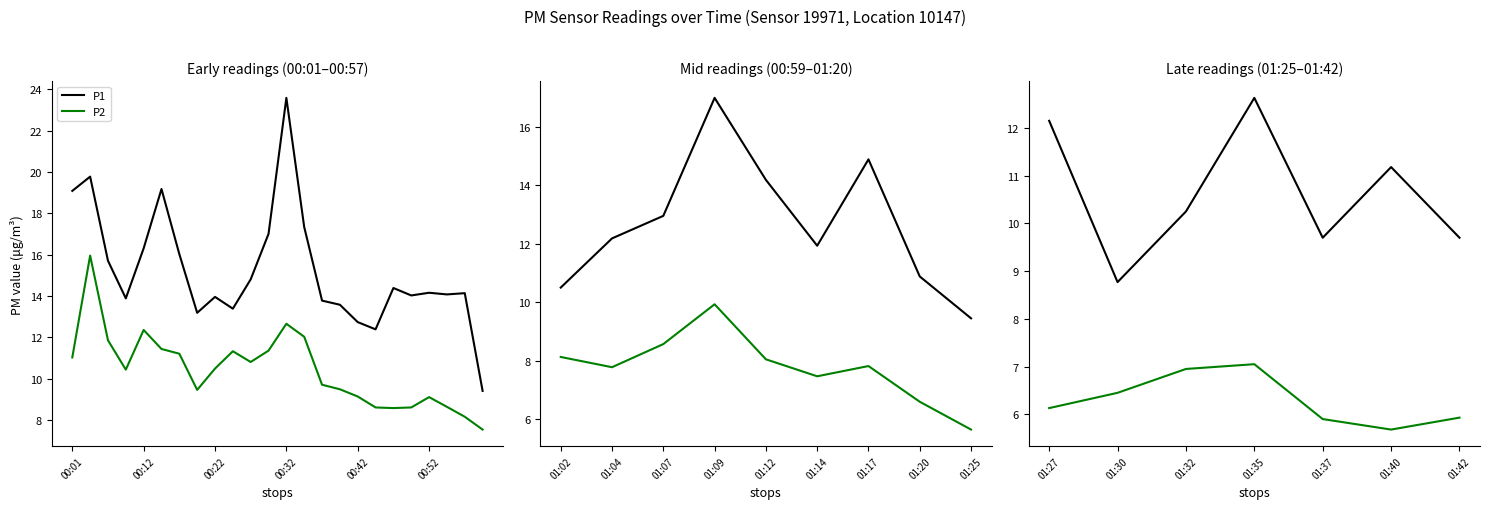

How many interior local valleys does the P2 series have?

1